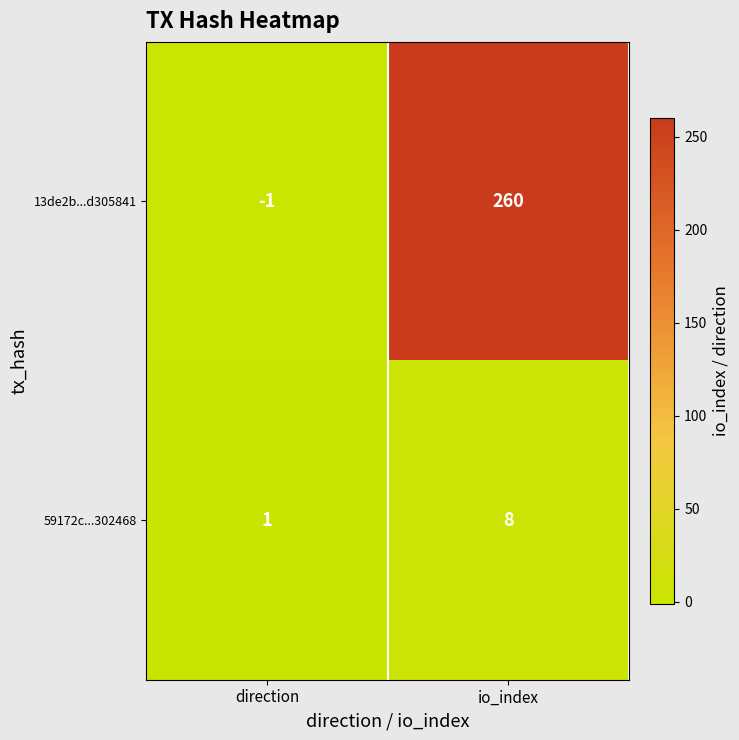

What is the greatest value displayed?

260